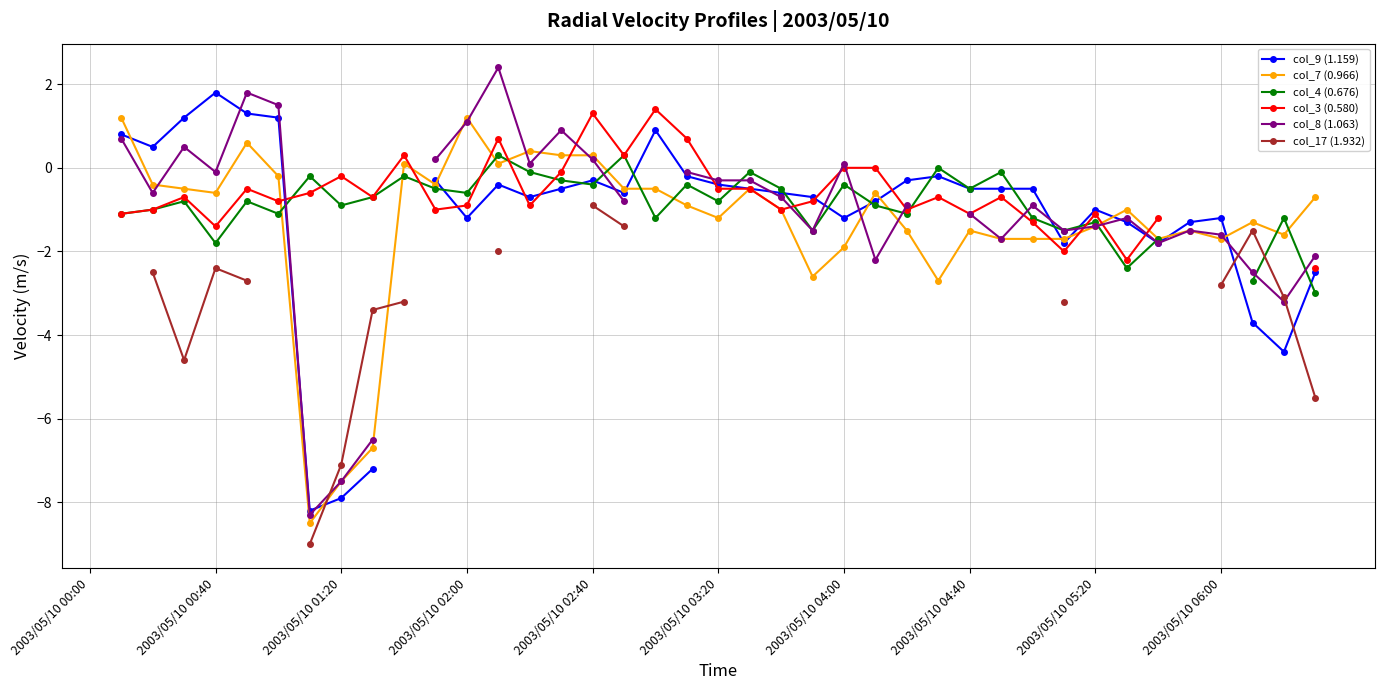

How many col_7 (0.966) values are between -1 and 0?

13